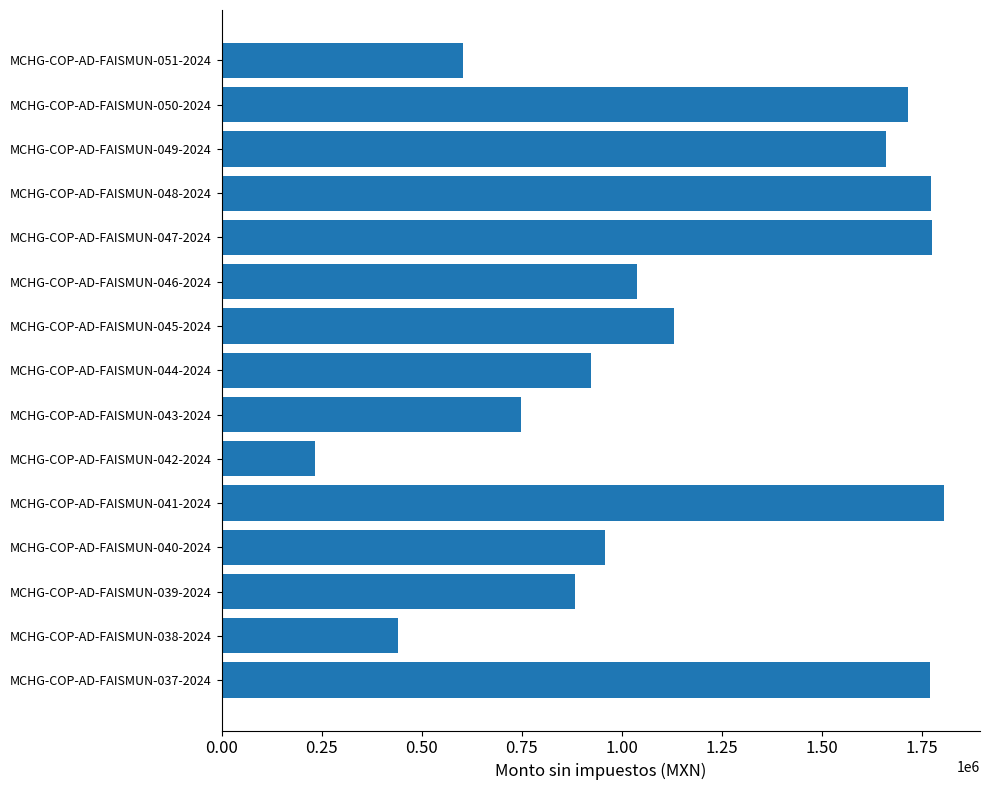

What is the difference between the maximum and second lowest values?

1364918.1